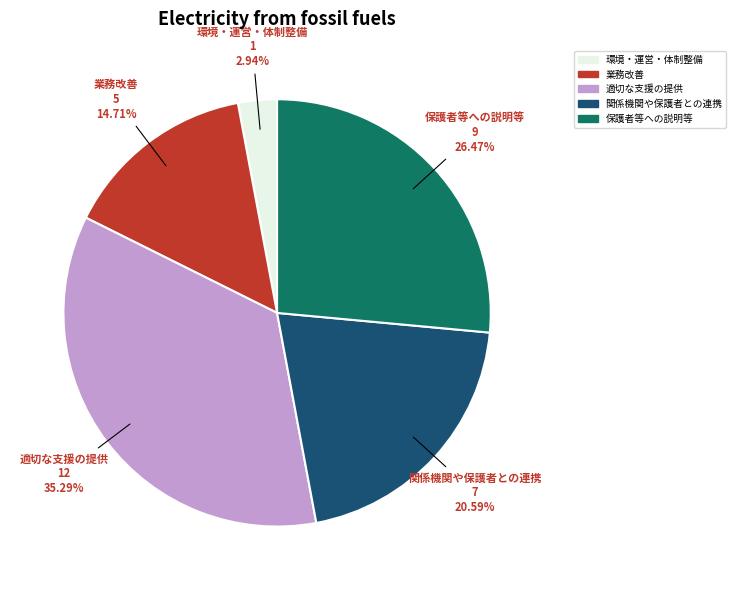

Is 適切な支援の提供 the majority of the pie?

No